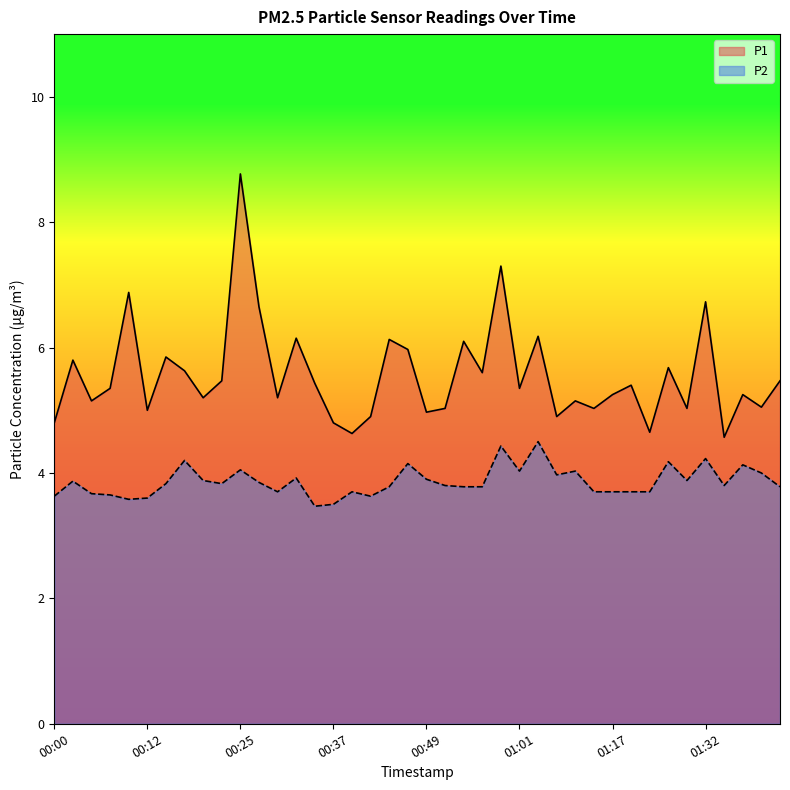

What position from the right is 00:00?

40